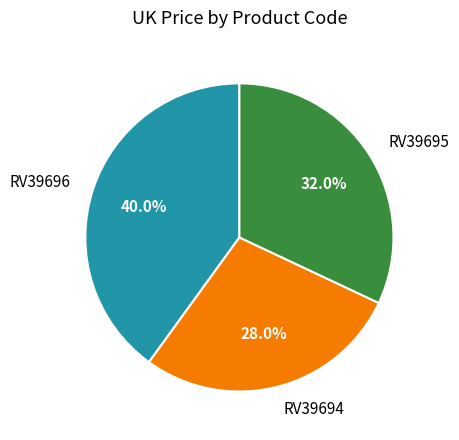

What is the total percentage of RV39694 and RV39696?

68.0%